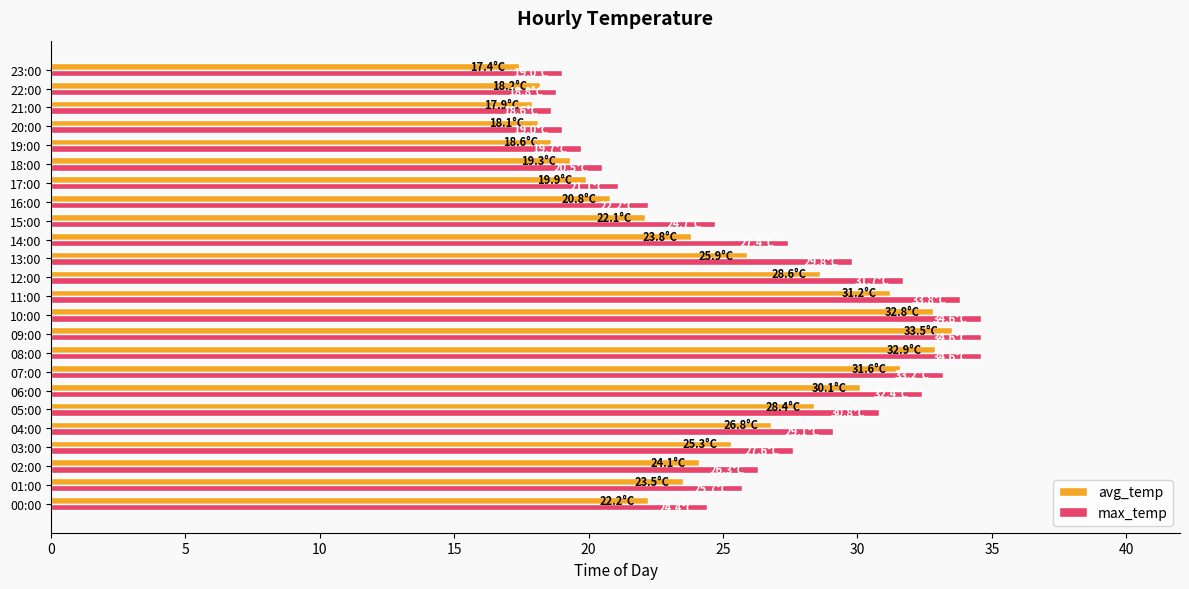

Which series has the largest total across all categories?

max_temp